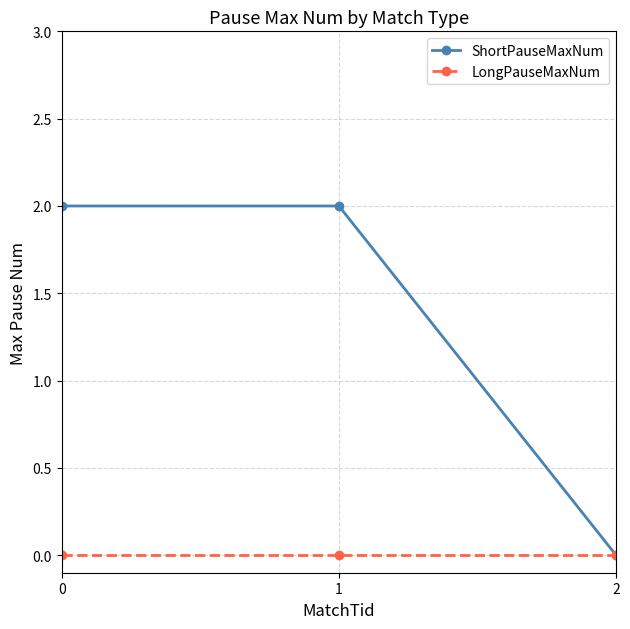

Reading right to left, what are all the values shown in this chart?

ShortPauseMaxNum: 2=0	1=2	0=2
LongPauseMaxNum: 2=0	1=0	0=0